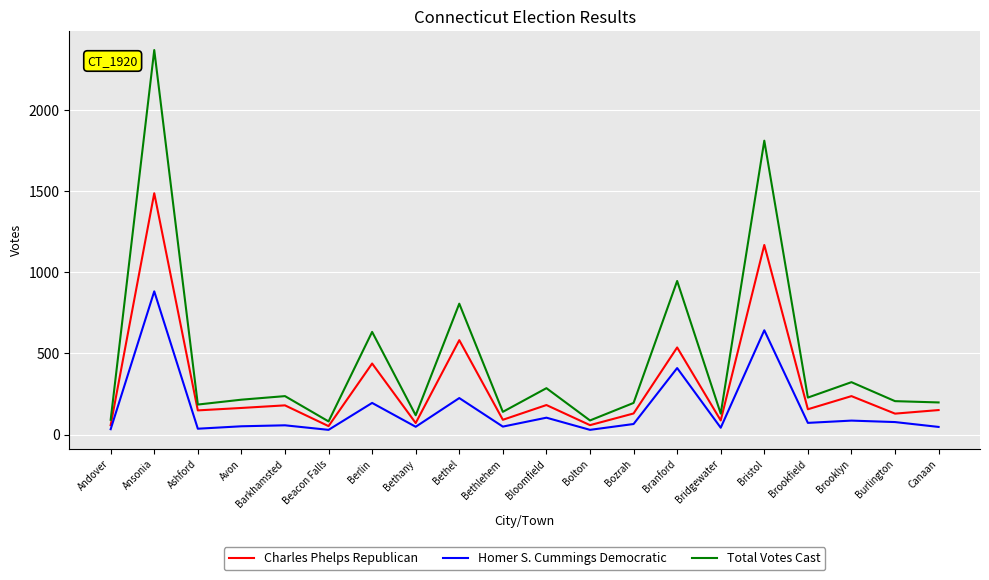

True or false: Total Votes Cast and Homer S. Cummings Democratic cross at least once.

False